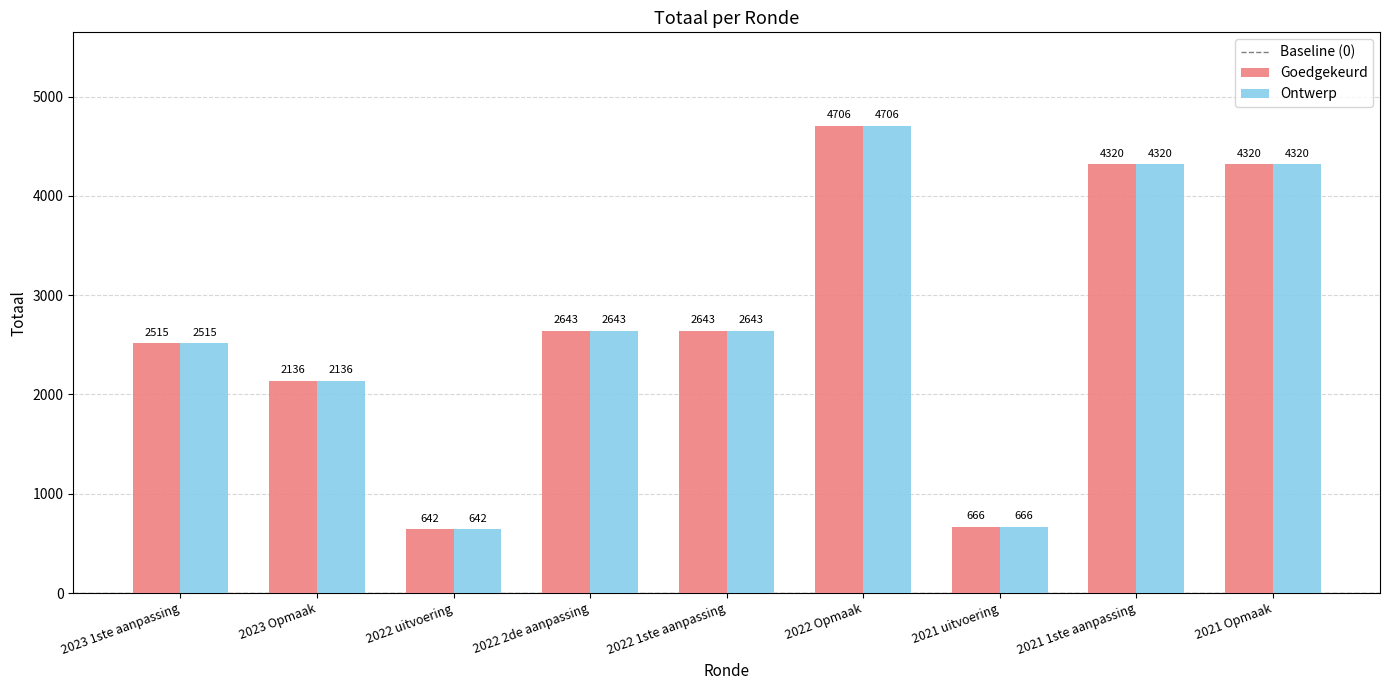

What is the sum of all Ontwerp values?

24591